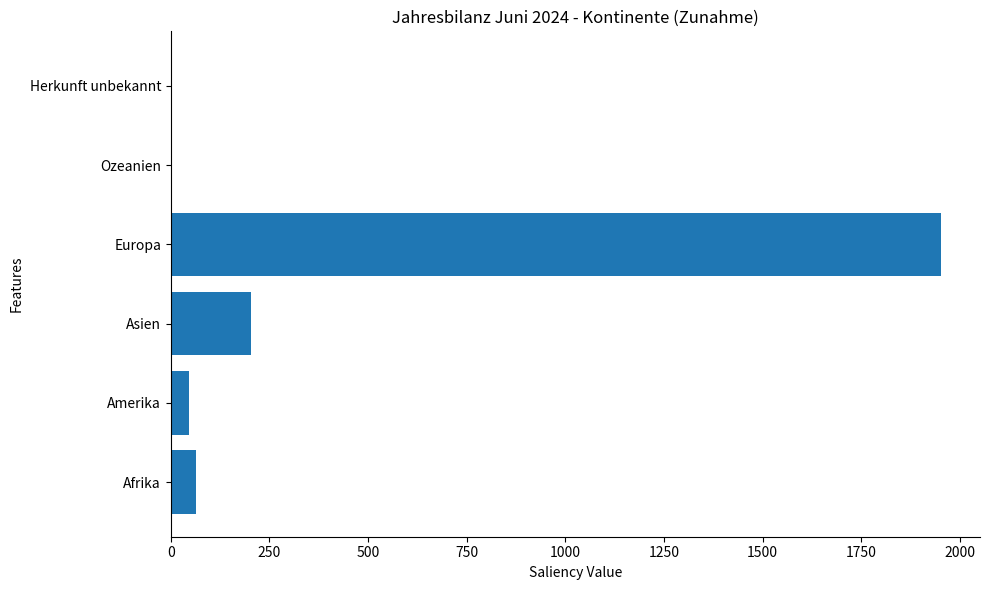

Are the bars horizontal?

Yes